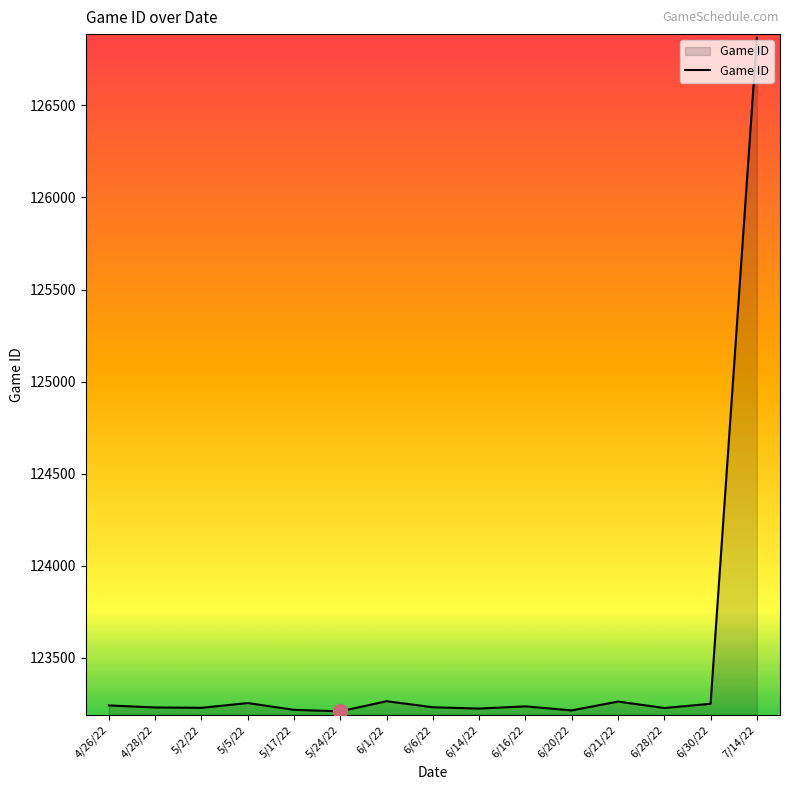

What is the minimum value shown in the chart?

123210